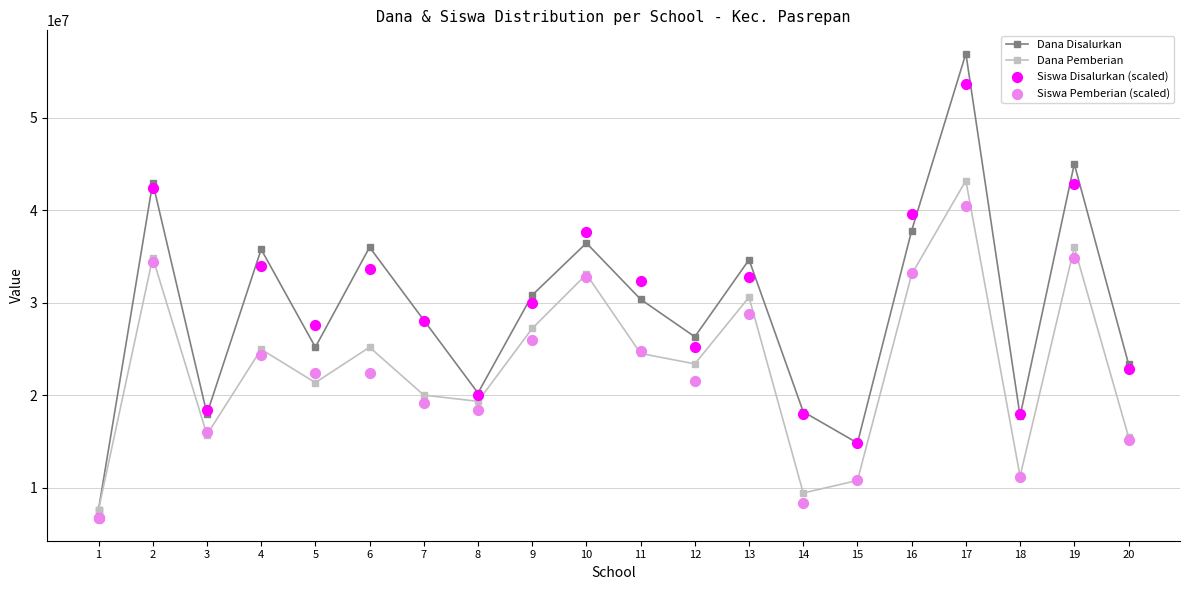

What are all the series names shown in the legend?

Dana Disalurkan, Dana Pemberian, Siswa Disalurkan (scaled), Siswa Pemberian (scaled)